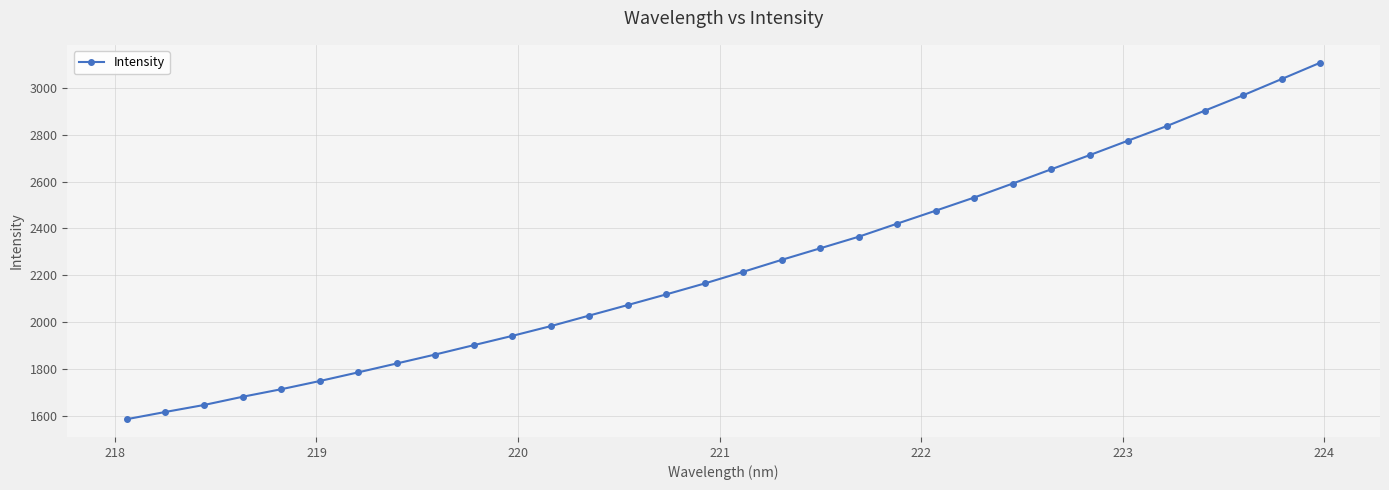

Is this an area chart (filled region under the line)?

No